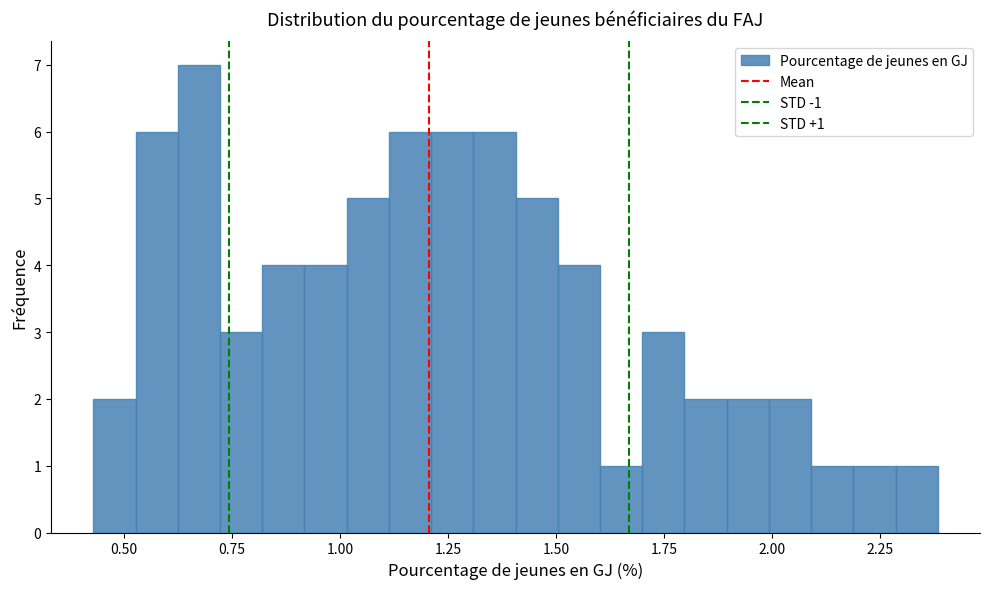

Read against the x-axis, roughly where is the centre of the tallest bar?

0.65